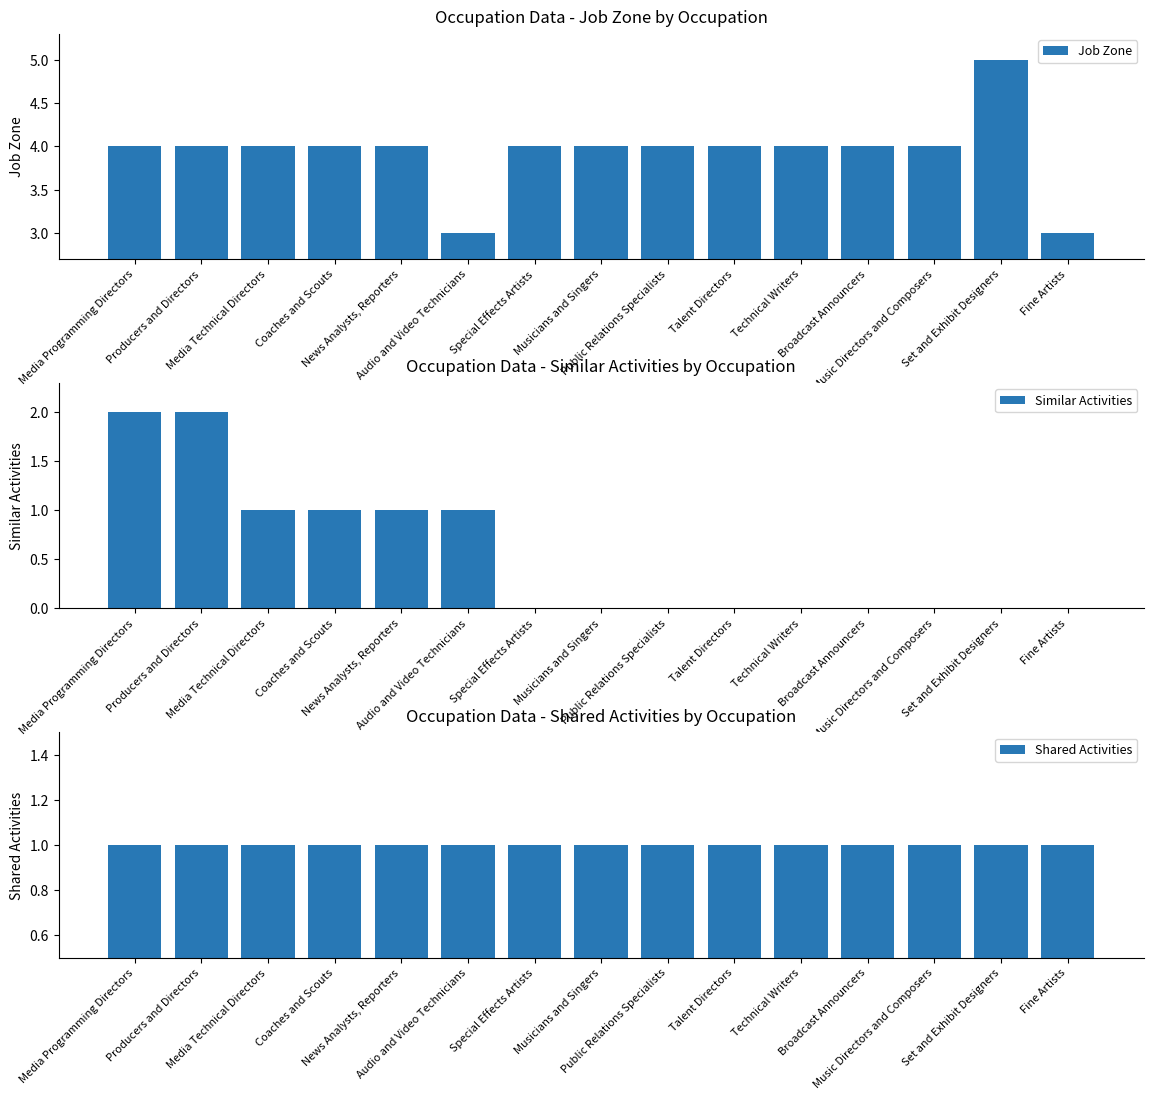

What are all the series names shown in the legend?

Job Zone, Similar Activities, Shared Activities